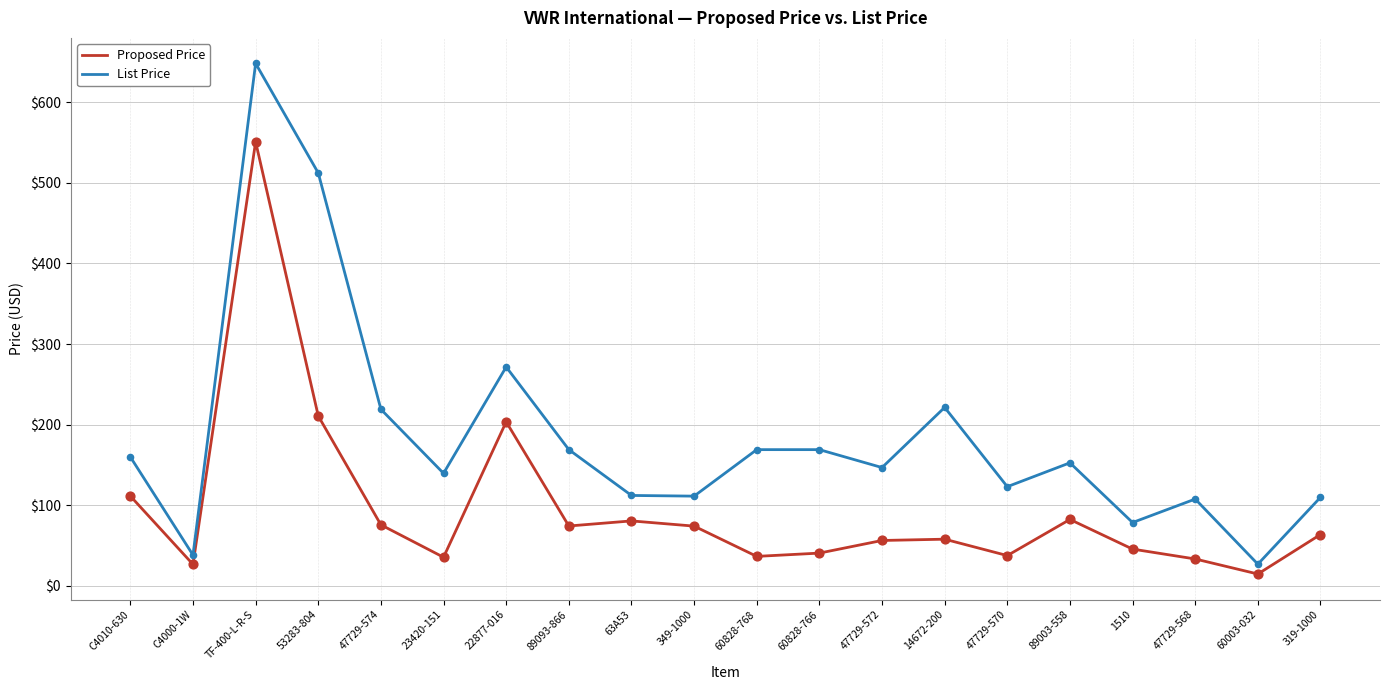

What are all the series names shown in the legend?

Proposed Price, List Price